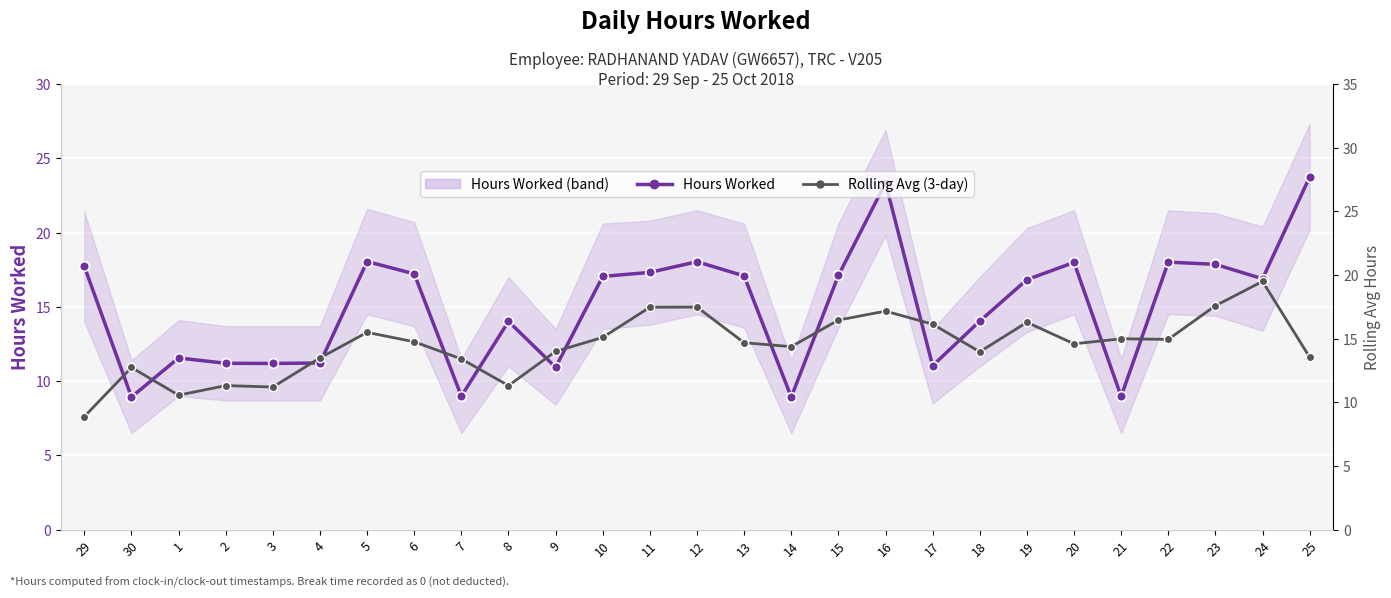

True or false: Rolling Avg (3-day) has more than 0 points higher than both neighbors.

True